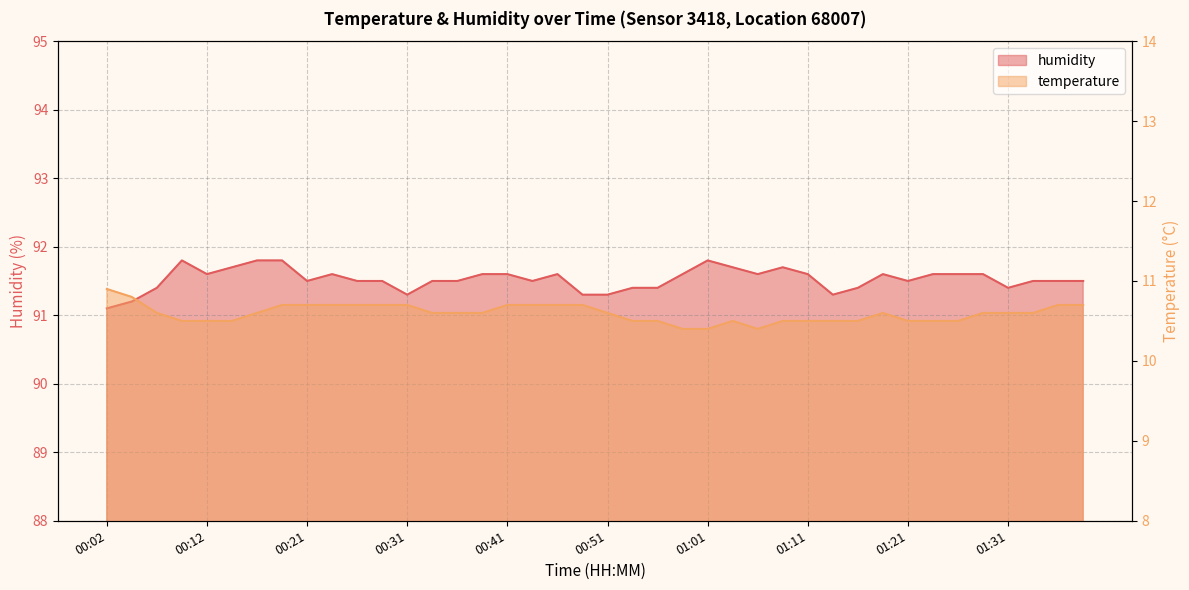

What is the difference between the highest and lowest values at 01:13?

80.8